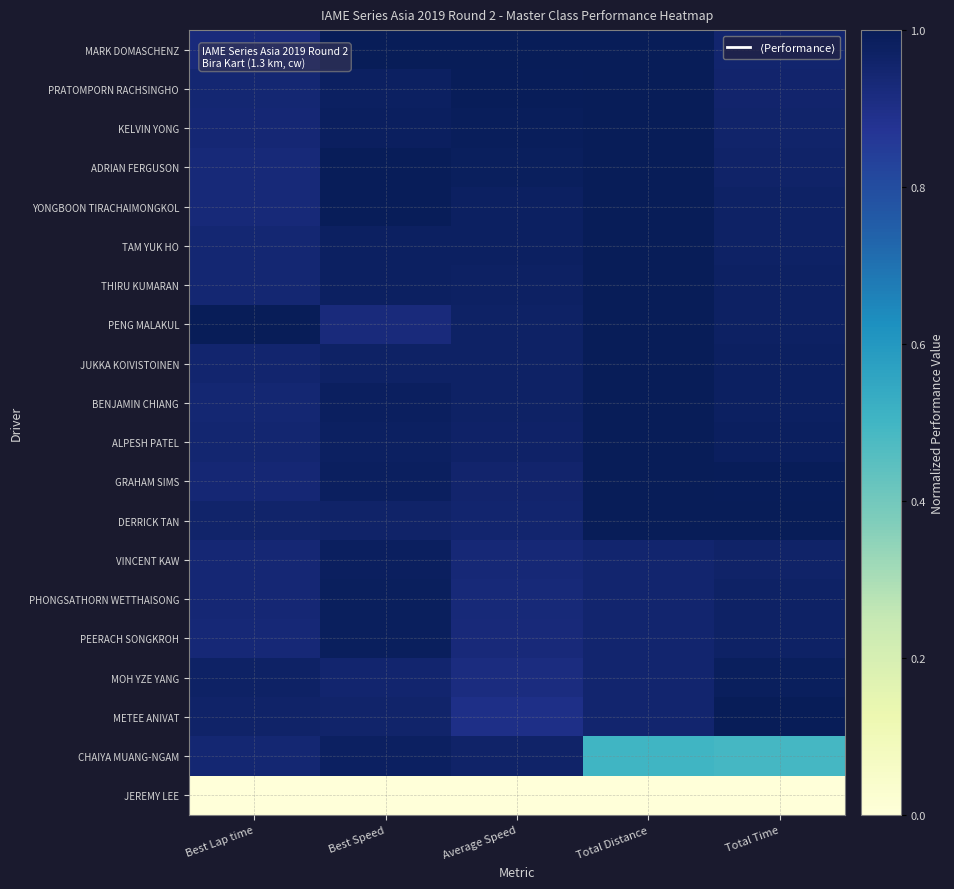

Reading left to right, transcribe all the data shown in this chart.

MARK DOMASCHENZ: Best Lap time=0.9	Best Speed=1.0	Average Speed=1.0	Total Distance=1.0	Total Time=0.9
PRATOMPORN RACHSINGHO: Best Lap time=0.9	Best Speed=1.0	Average Speed=1.0	Total Distance=1.0	Total Time=1.0
KELVIN YONG: Best Lap time=0.9	Best Speed=1.0	Average Speed=1.0	Total Distance=1.0	Total Time=1.0
ADRIAN FERGUSON: Best Lap time=0.9	Best Speed=1.0	Average Speed=1.0	Total Distance=1.0	Total Time=1.0
YONGBOON TIRACHAIMONGKOL: Best Lap time=0.9	Best Speed=1.0	Average Speed=1.0	Total Distance=1.0	Total Time=1.0
TAM YUK HO: Best Lap time=0.9	Best Speed=1.0	Average Speed=1.0	Total Distance=1.0	Total Time=1.0
THIRU KUMARAN: Best Lap time=0.9	Best Speed=1.0	Average Speed=1.0	Total Distance=1.0	Total Time=1.0
PENG MALAKUL: Best Lap time=1.0	Best Speed=0.9	Average Speed=1.0	Total Distance=1.0	Total Time=1.0
JUKKA KOIVISTOINEN: Best Lap time=1.0	Best Speed=1.0	Average Speed=1.0	Total Distance=1.0	Total Time=1.0
BENJAMIN CHIANG: Best Lap time=0.9	Best Speed=1.0	Average Speed=1.0	Total Distance=1.0	Total Time=1.0
ALPESH PATEL: Best Lap time=0.9	Best Speed=1.0	Average Speed=1.0	Total Distance=1.0	Total Time=1.0
GRAHAM SIMS: Best Lap time=0.9	Best Speed=1.0	Average Speed=1.0	Total Distance=1.0	Total Time=1.0
DERRICK TAN: Best Lap time=1.0	Best Speed=1.0	Average Speed=1.0	Total Distance=1.0	Total Time=1.0
VINCENT KAW: Best Lap time=0.9	Best Speed=1.0	Average Speed=0.9	Total Distance=0.9	Total Time=1.0
PHONGSATHORN WETTHAISONG: Best Lap time=0.9	Best Speed=1.0	Average Speed=0.9	Total Distance=0.9	Total Time=1.0
PEERACH SONGKROH: Best Lap time=0.9	Best Speed=1.0	Average Speed=0.9	Total Distance=0.9	Total Time=1.0
MOH YZE YANG: Best Lap time=1.0	Best Speed=1.0	Average Speed=0.9	Total Distance=0.9	Total Time=1.0
METEE ANIVAT: Best Lap time=1.0	Best Speed=1.0	Average Speed=0.9	Total Distance=0.9	Total Time=1.0
CHAIYA MUANG-NGAM: Best Lap time=0.9	Best Speed=1.0	Average Speed=1.0	Total Distance=0.5	Total Time=0.5
JEREMY LEE: Best Lap time=0.0	Best Speed=0.0	Average Speed=0.0	Total Distance=0.0	Total Time=0.0